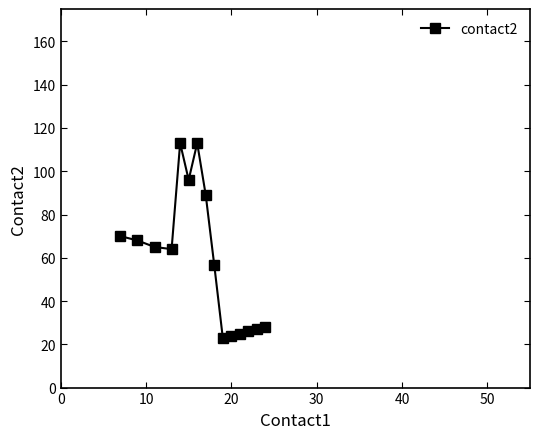

Reading left to right, transcribe all the data shown in this chart.

70.0	68.0	65.0	64.0	113.0	96.0	113.0	89.0	56.6	23.0	24.0	25.0	26.0	27.0	28.0